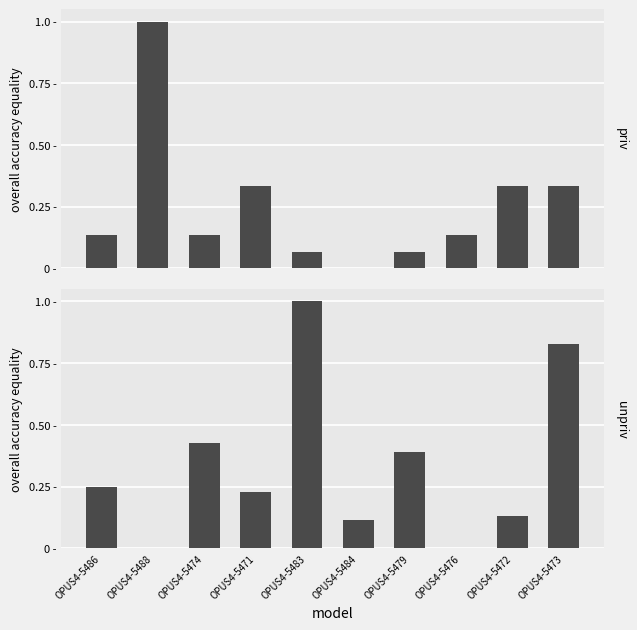

What is the total value across all series at OPUS4-5483?

1.1